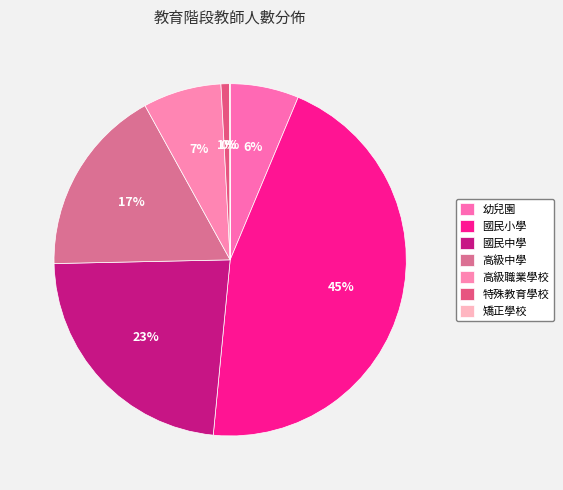

Does any single category account for the majority?

No